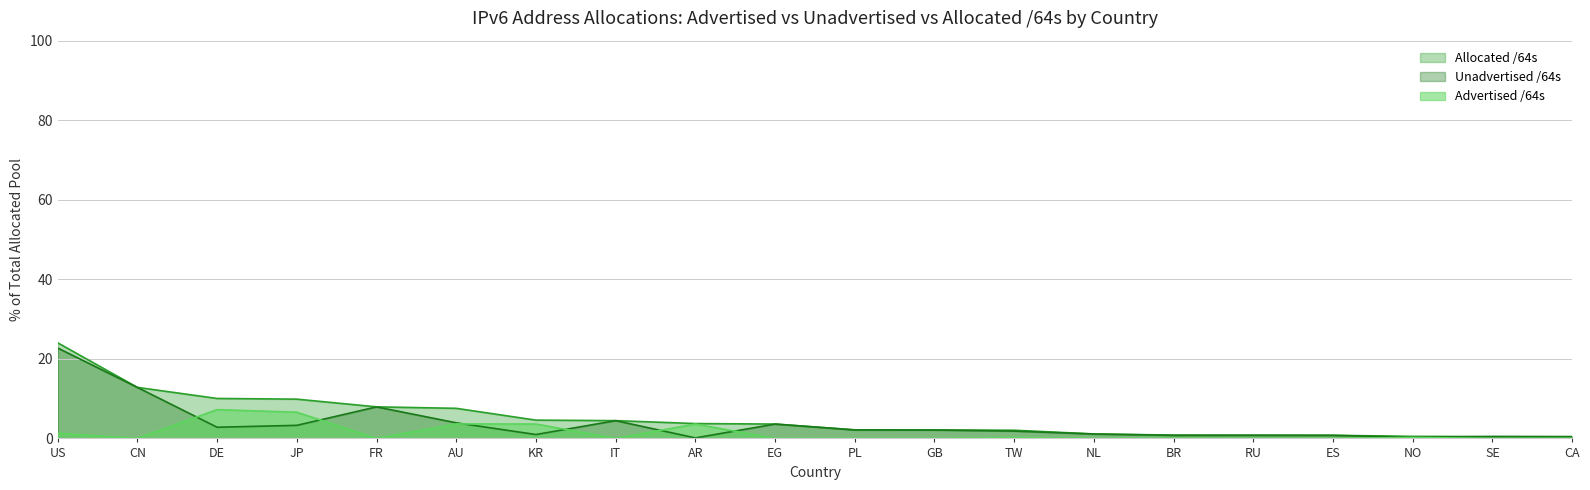

What is the difference between the highest and lowest values at CN?

12.8